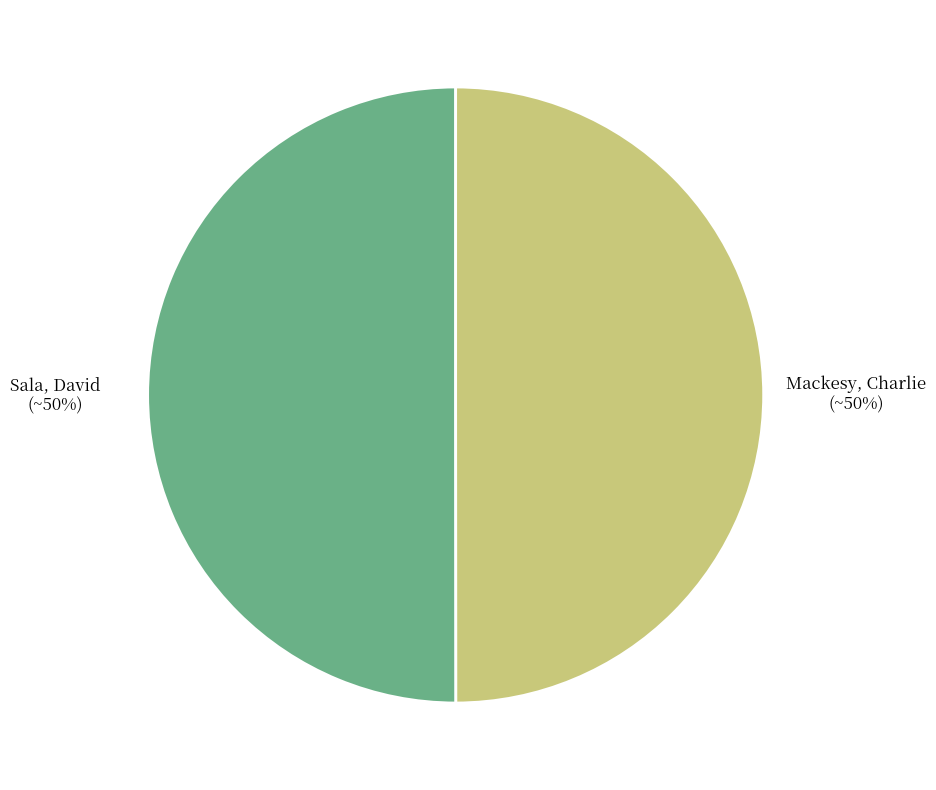

True or false: Mackesy, Charlie accounts for 50% of the total.

True